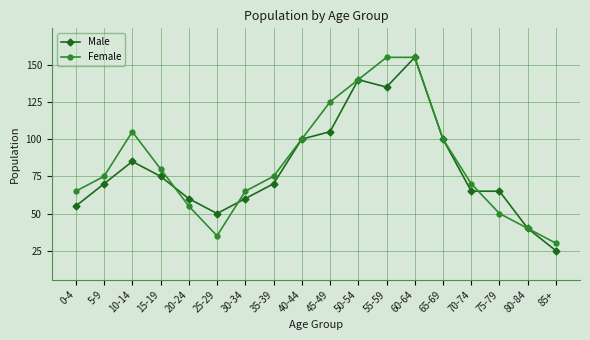

Where is the first local minimum for Male?

25-29